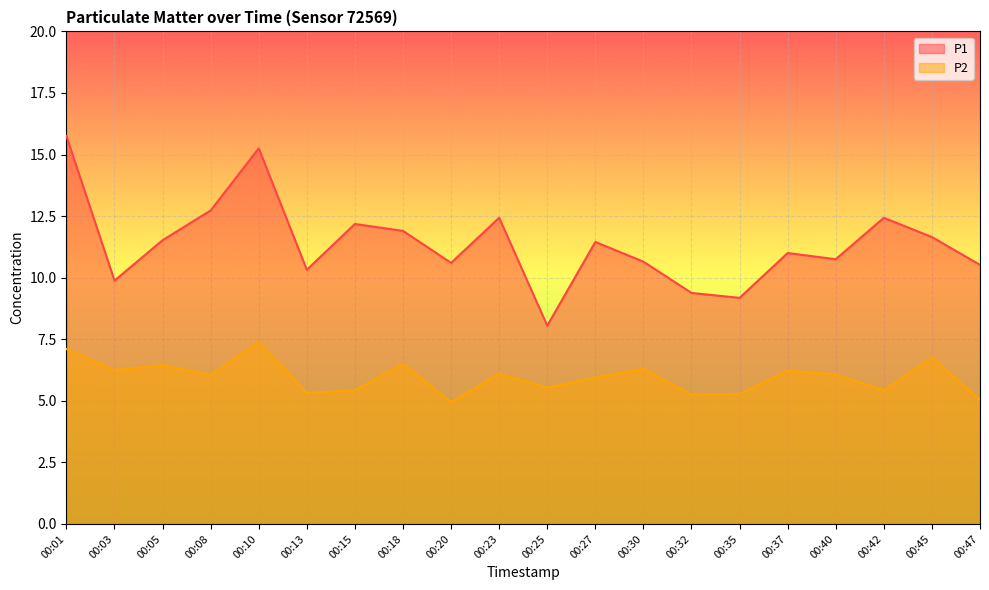

Which has a higher value, 00:45 or 00:05?

00:45